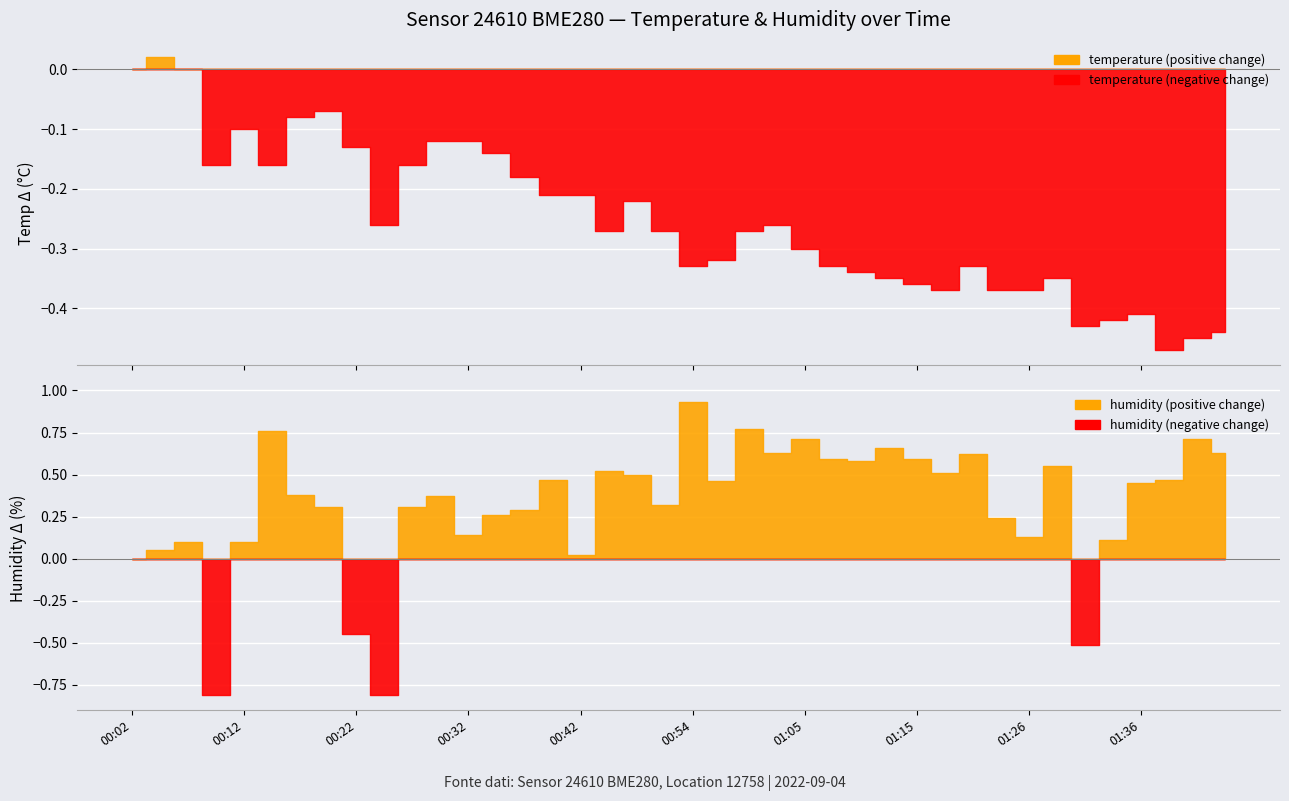

Rank the series at 00:35 from lowest to highest value.

temperature, humidity